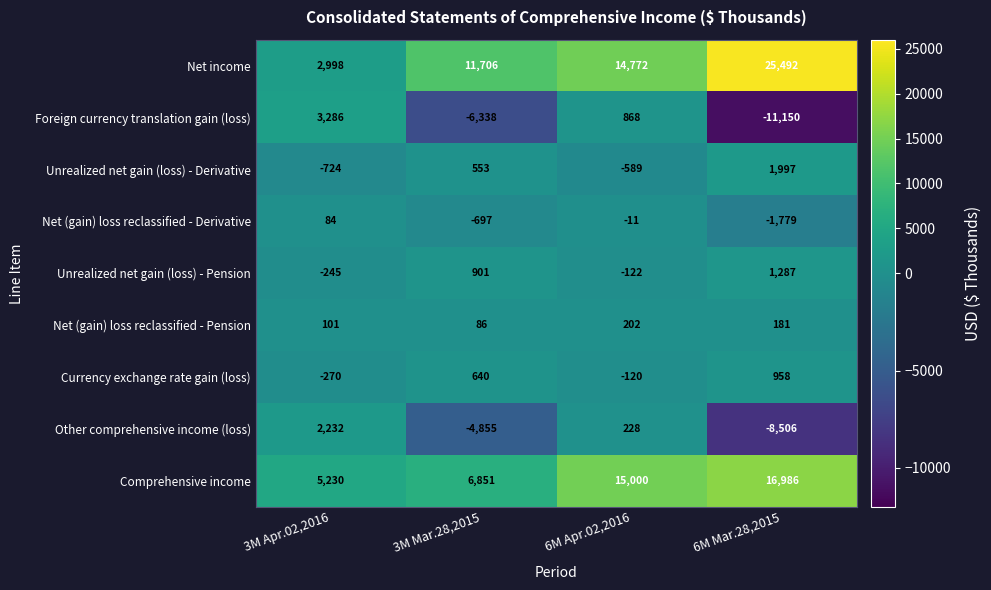

List the series in order of their peak value, lowest first.

Net (gain) loss reclassified - Derivative, Net (gain) loss reclassified - Pension, Currency exchange rate gain (loss), Unrealized net gain (loss) - Pension, Unrealized net gain (loss) - Derivative, Other comprehensive income (loss), Foreign currency translation gain (loss), Comprehensive income, Net income